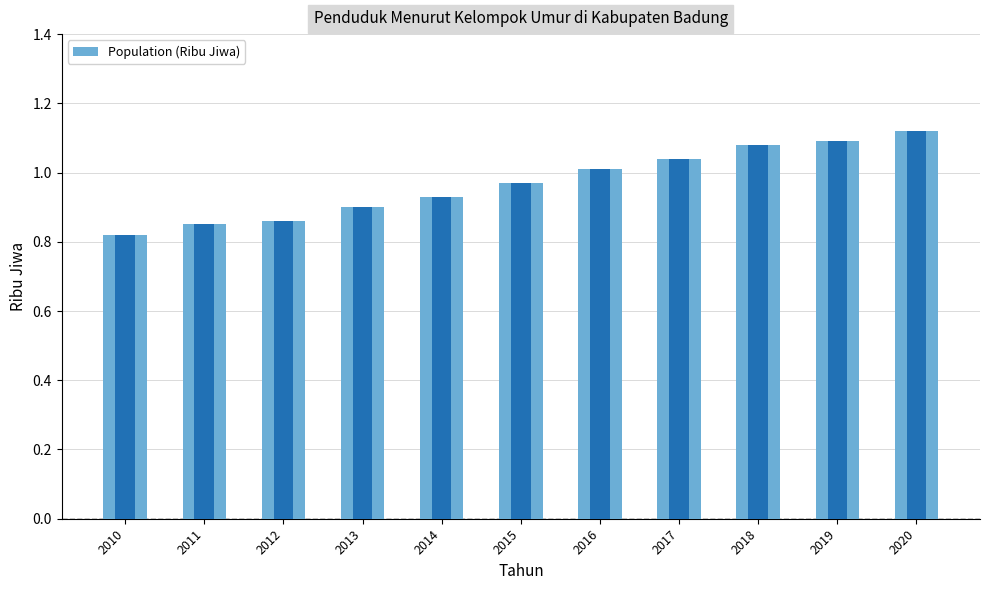

The value at 2010 is 0.8. True or false?

True